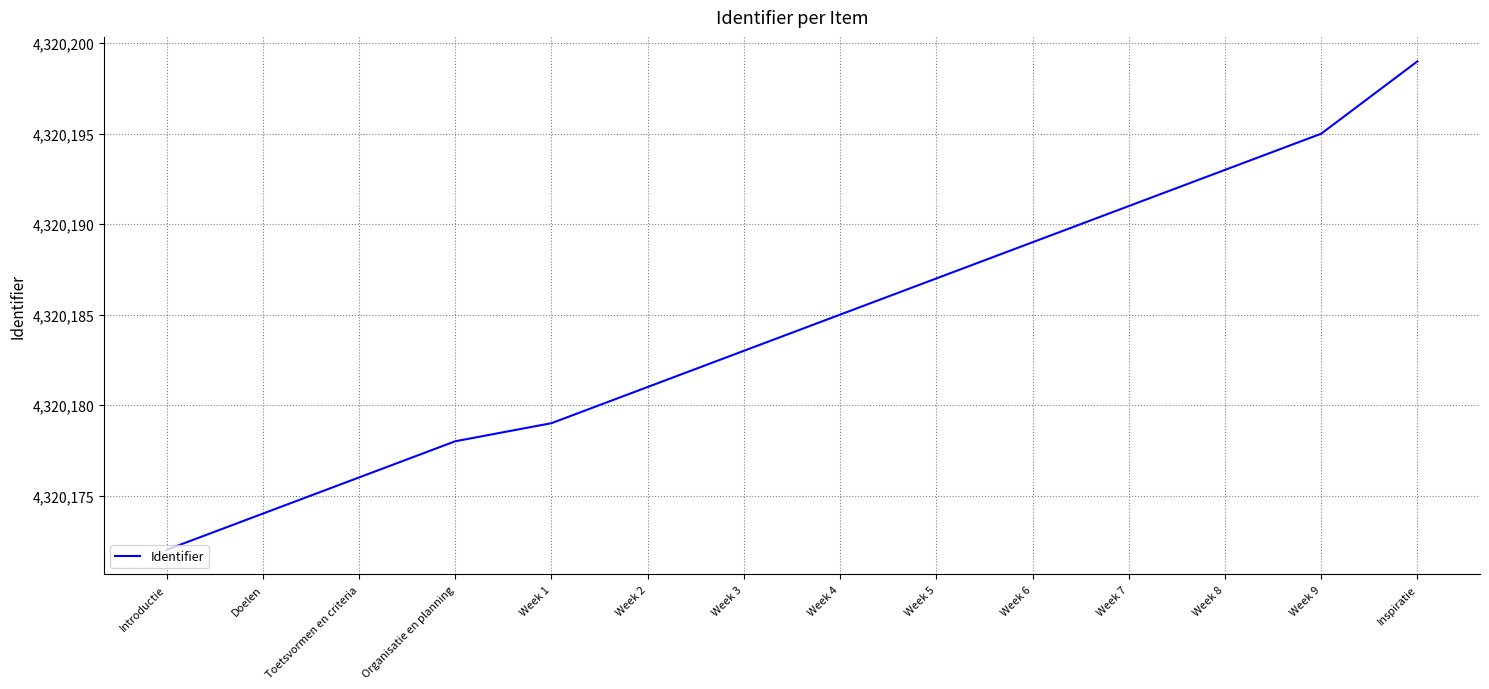

Is it true that the value at Week 3 is 4320183?

True